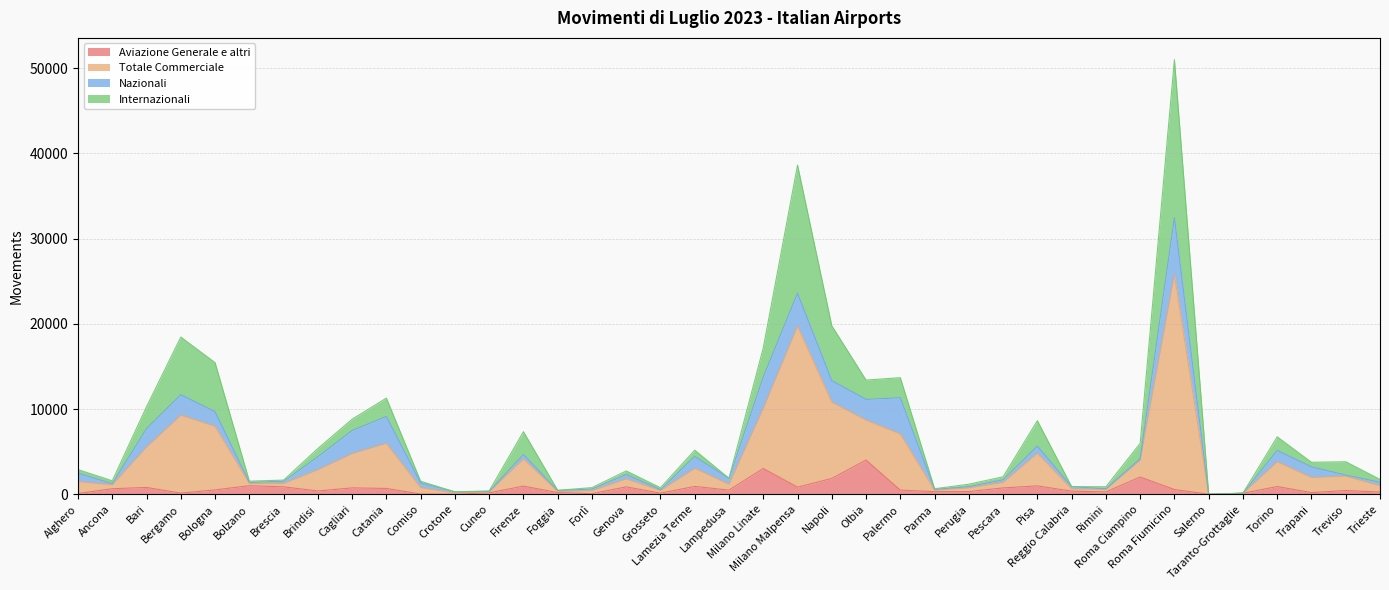

Does the chart have visible grid lines?

Yes